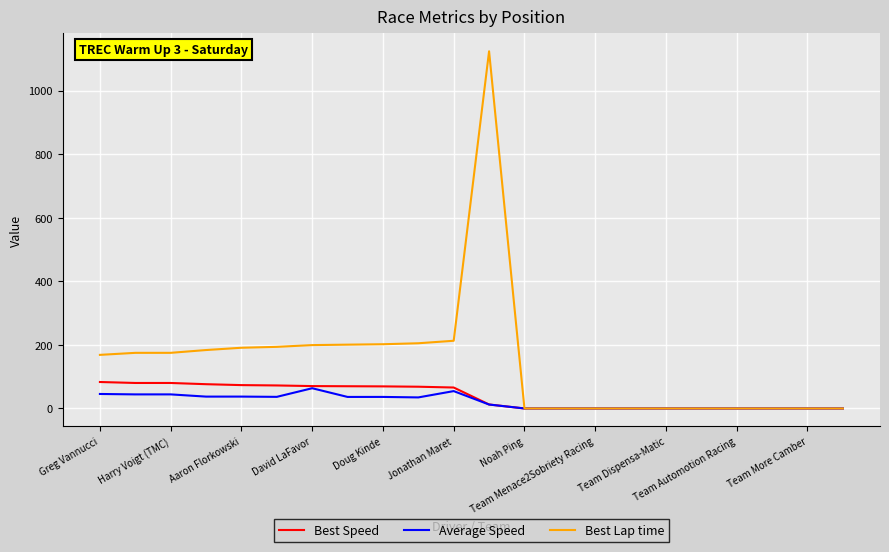

Which series has the largest range (max minus min)?

Best Lap time